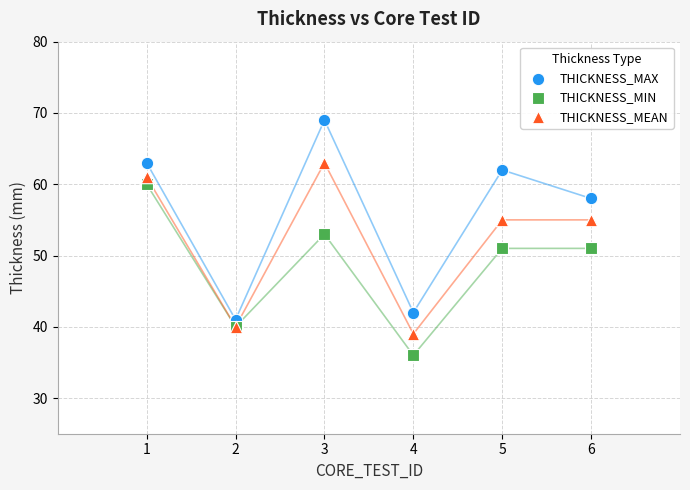

Which series contains the highest Y value?

THICKNESS_MAX